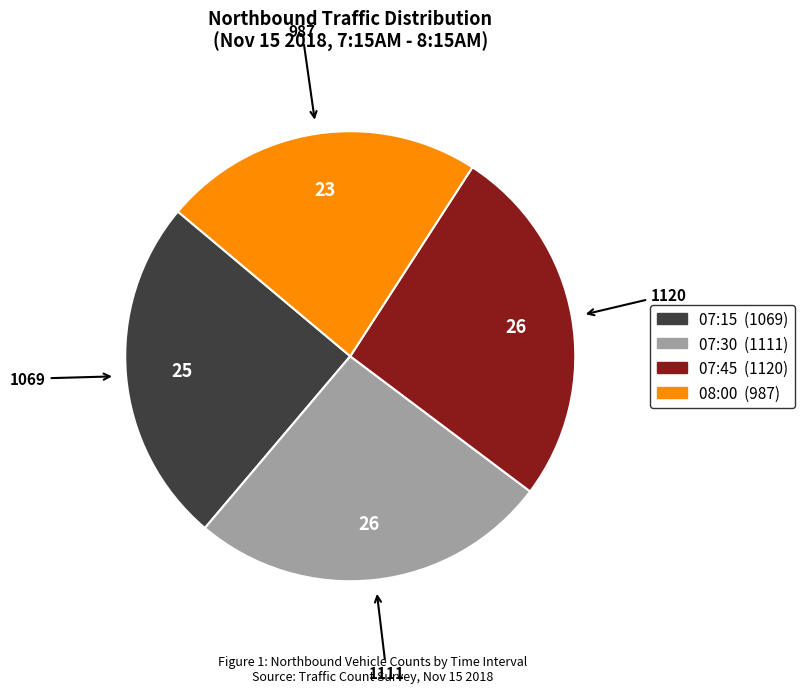

Count the number of slices in the pie.

4